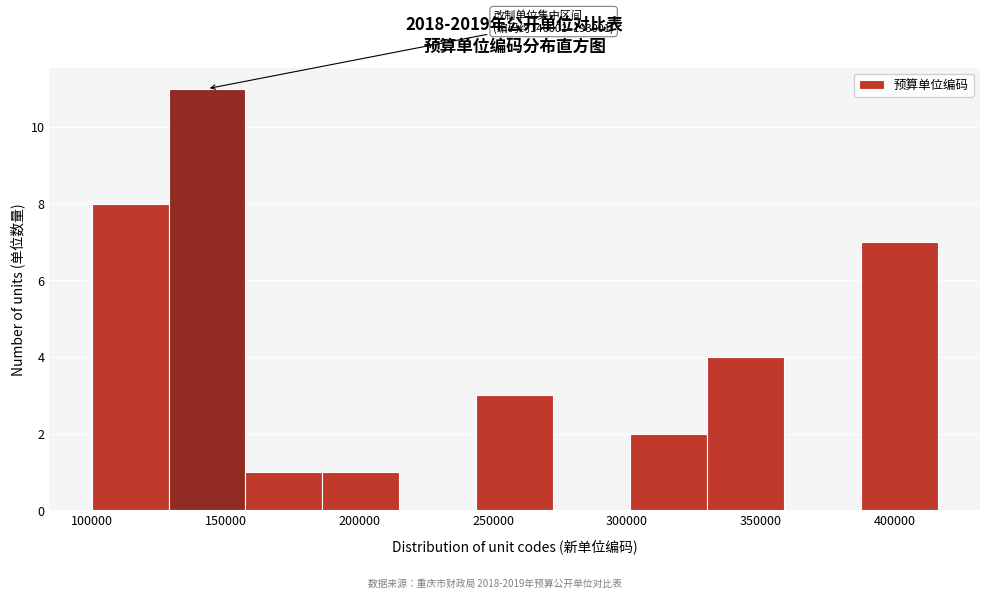

Over which range of the x-axis is the bar tallest?

130000 to 155000